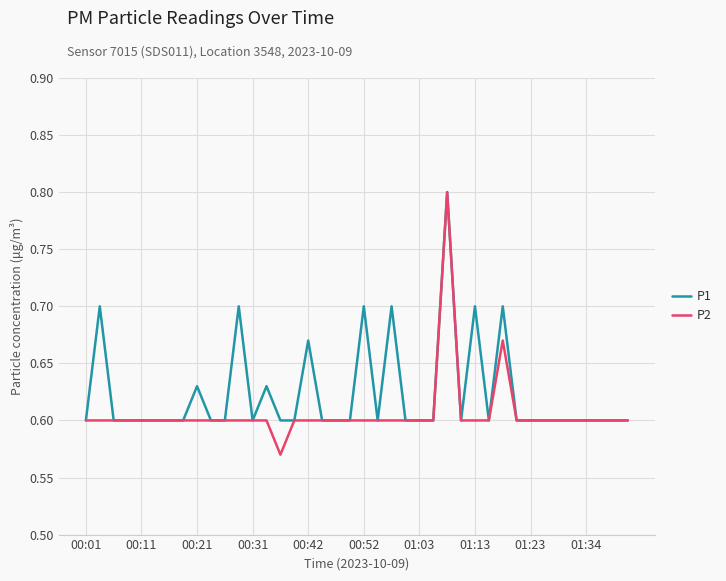

Which series has the largest range (max minus min)?

P2